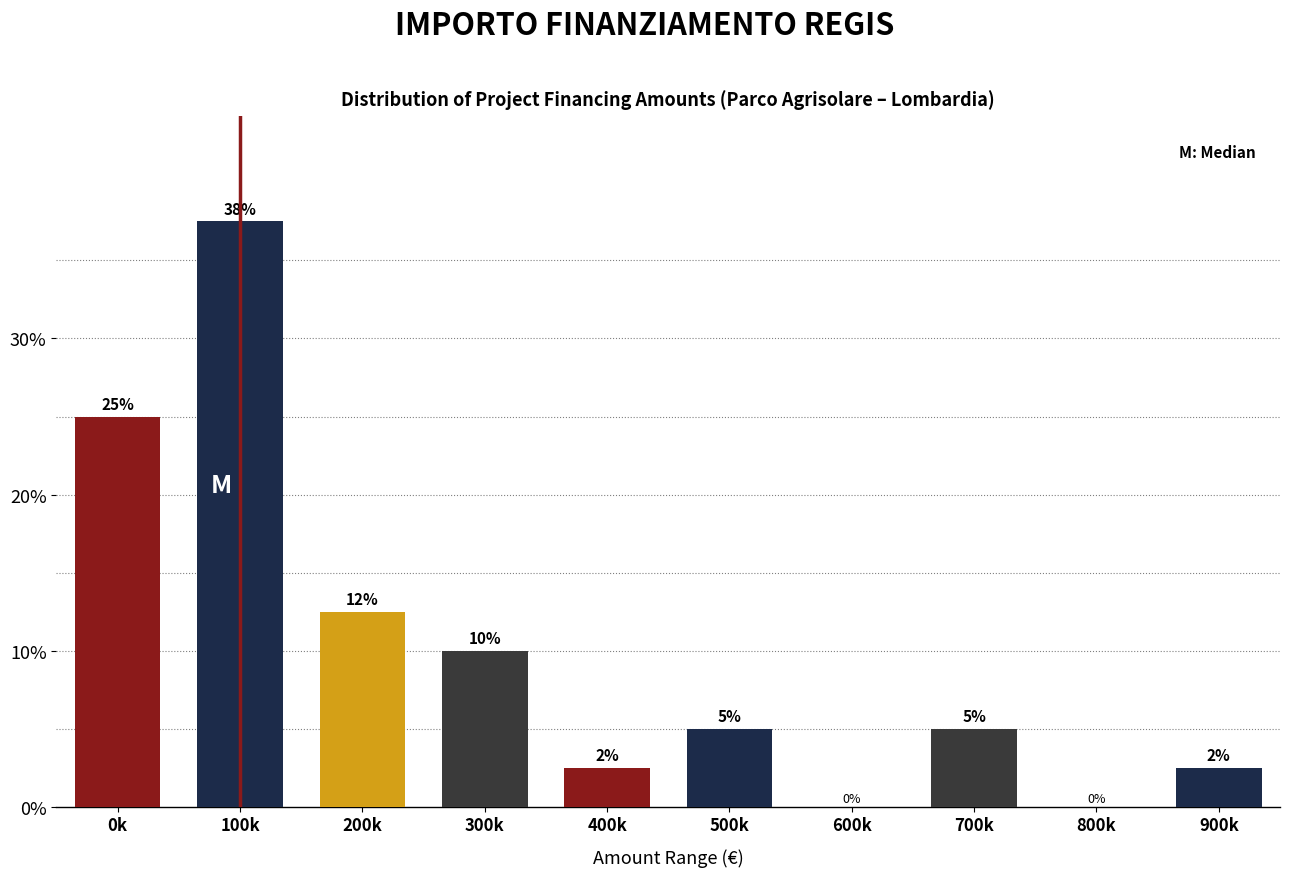

The chart shows a value of 52.1 at 100k. True or false?

False